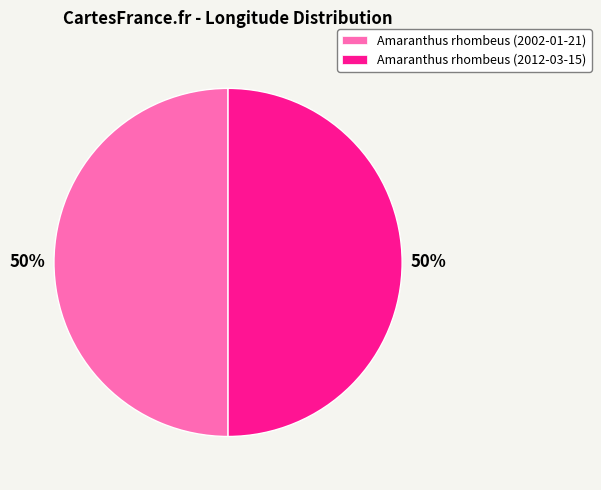

Combined, do Amaranthus rhombeus (2012-03-15) and Amaranthus rhombeus (2002-01-21) account for over 50%?

Yes